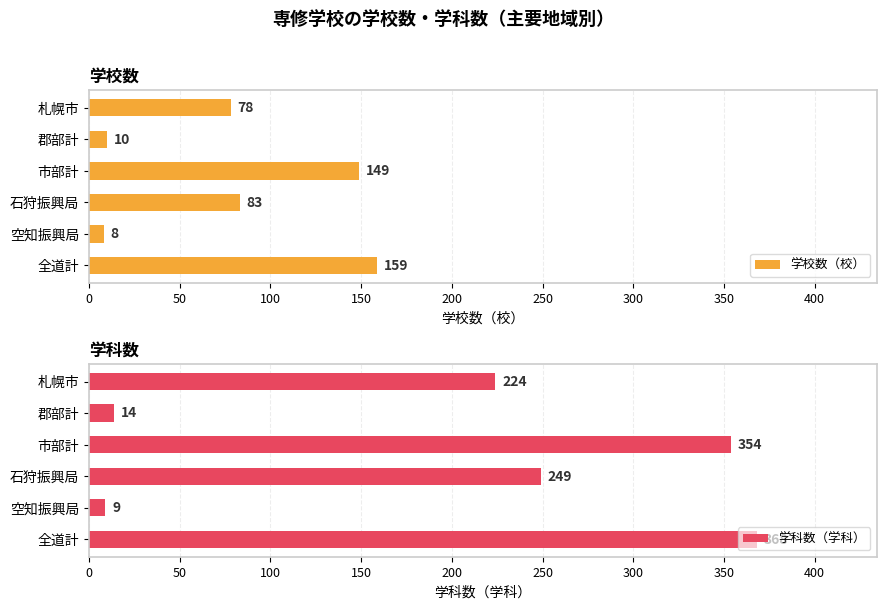

The 学校数（校） series shows 269 at 全道計. True or false?

False